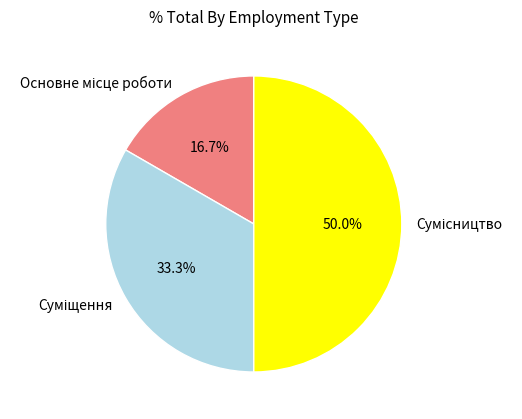

Count the number of slices in the pie.

3